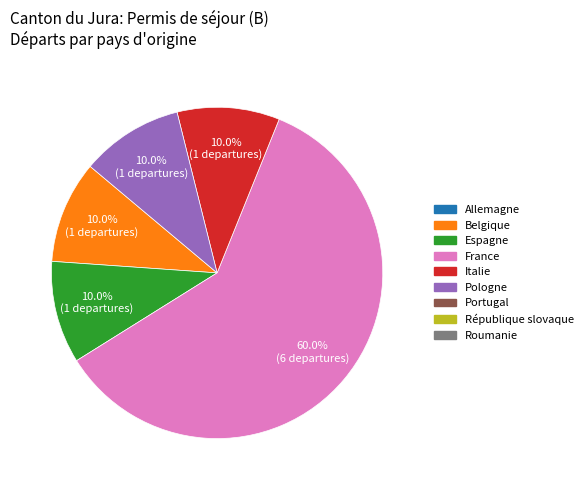

Does any single category account for the majority?

Yes